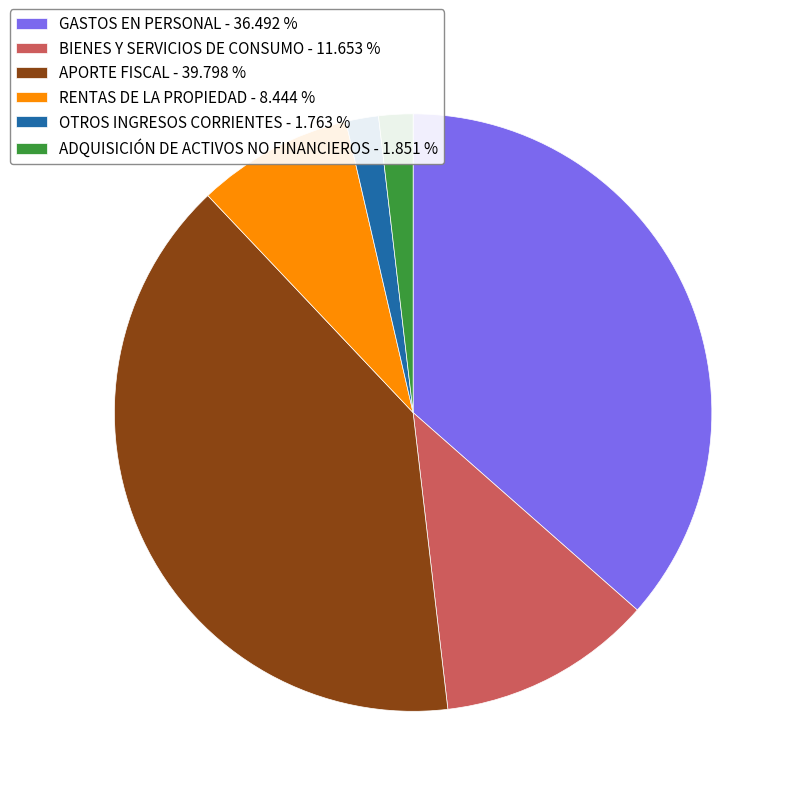

The OTROS INGRESOS CORRIENTES slice represents 2% of the pie. True or false?

True